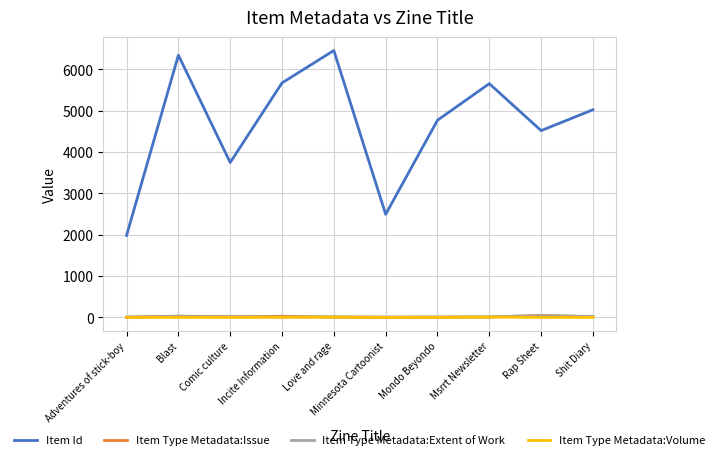

The Item Id series shows 5022 at Shit Diary. True or false?

True